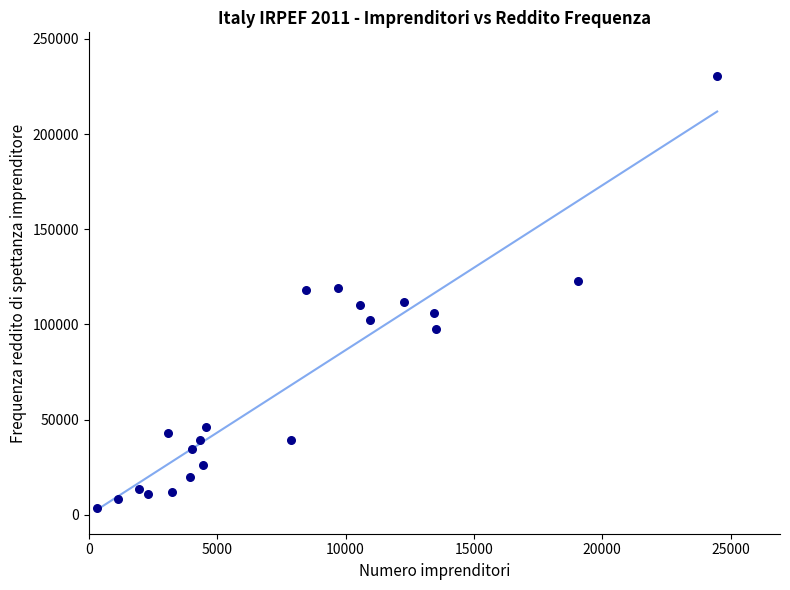

What is the range of Y values (max minus min)?

226777